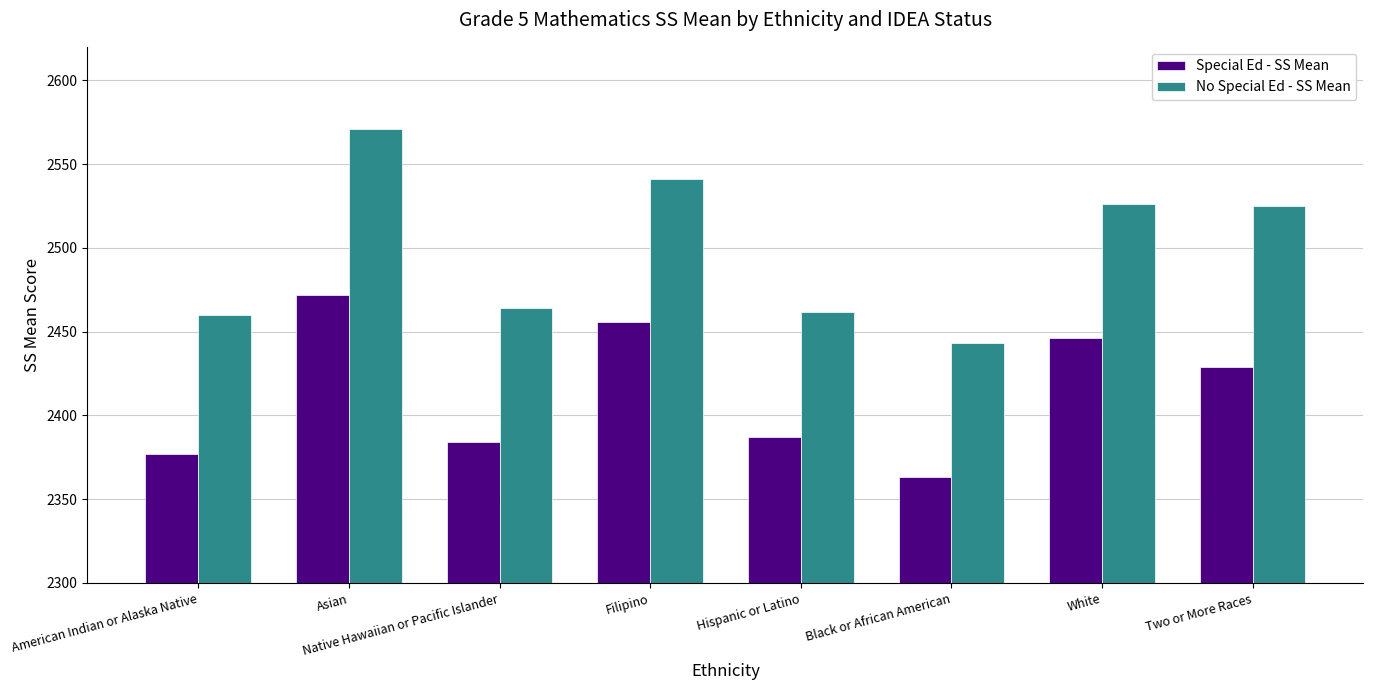

How many bars are there in each group?

2